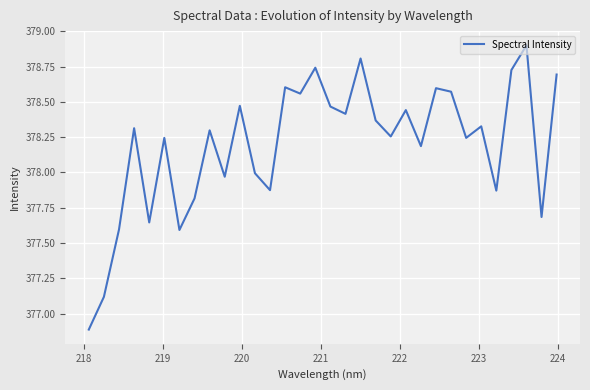

What is the maximum value shown in the chart?

378.9